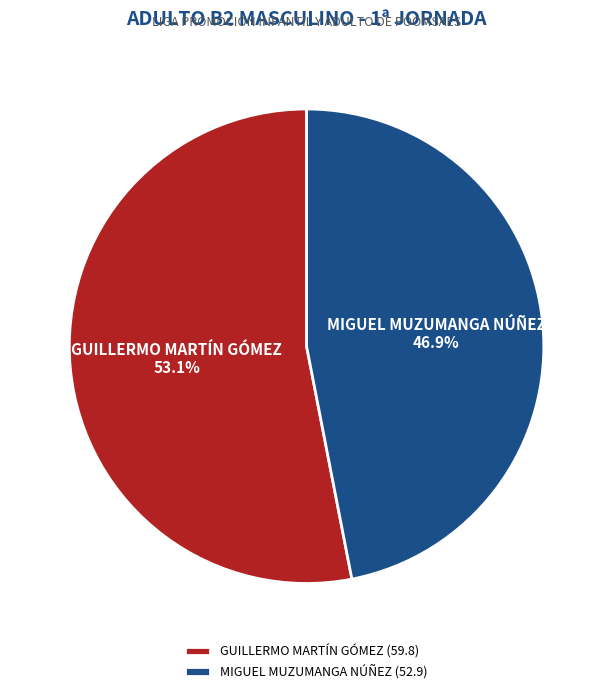

Which slice represents more than half of the pie?

GUILLERMO MARTÍN GÓMEZ